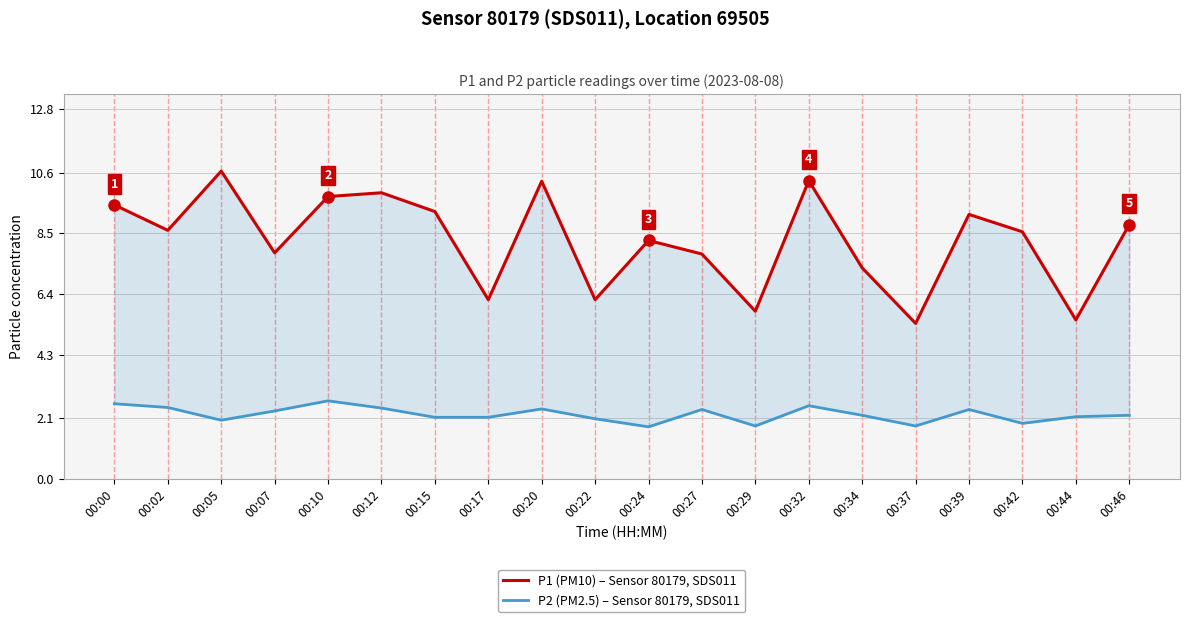

True or false: P2 (PM2.5) – Sensor 80179, SDS011 and P1 (PM10) – Sensor 80179, SDS011 cross at least once.

False